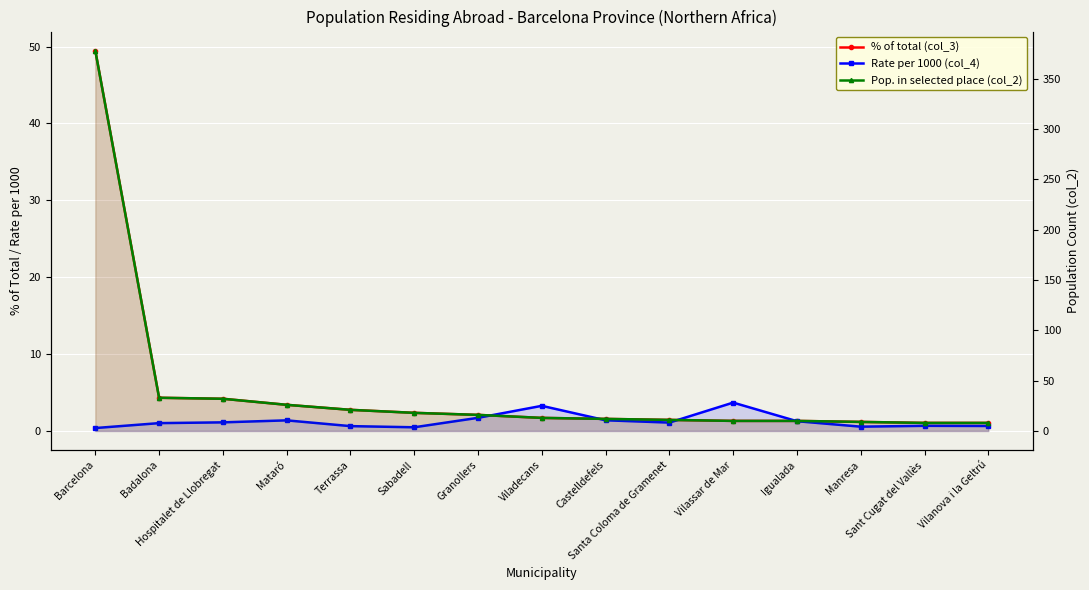

Where is the first local minimum for Rate per 1000 (col_4)?

Sabadell